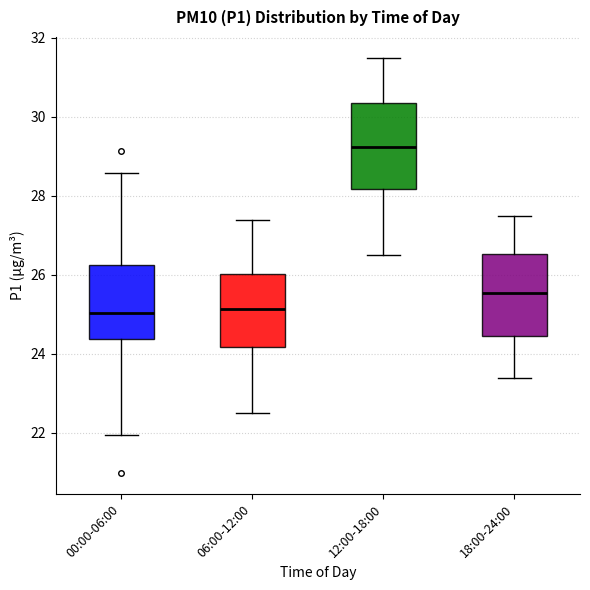

Where does the median line of the box for 00:00-06:00 sit on the y-axis? The values are not printed on the chart, so give them approximately, as read against the axis.

25.0